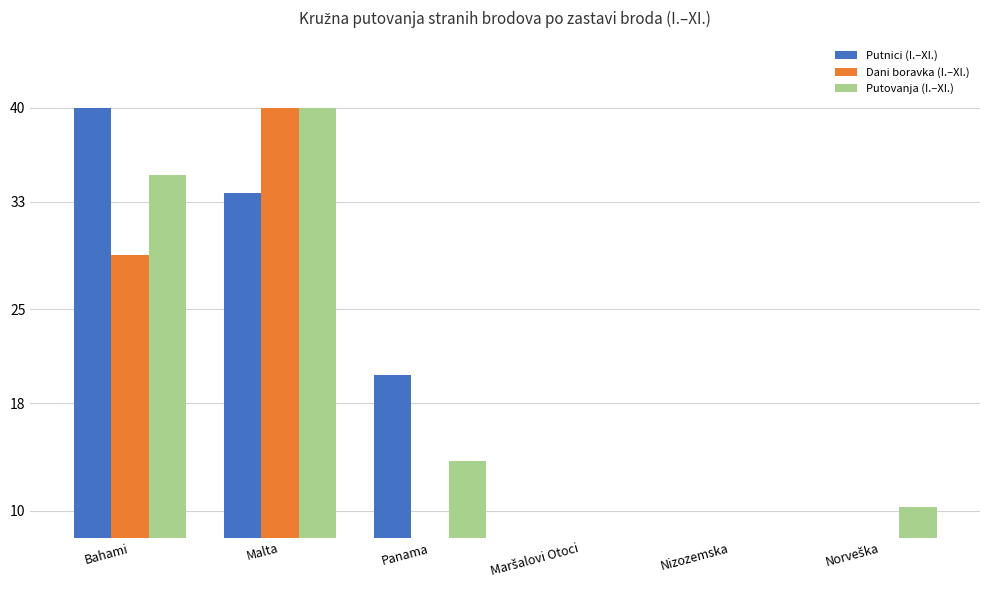

Does the chart contain stacked bars?

No